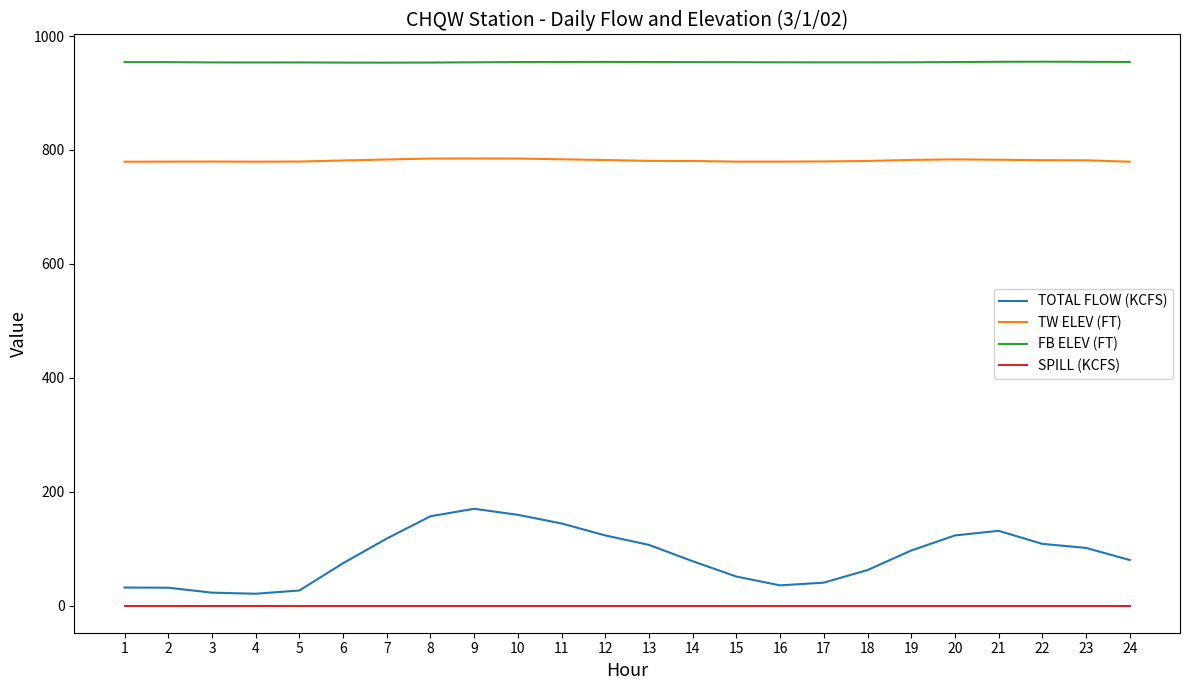

Which series has the largest total across all categories?

FB ELEV (FT)